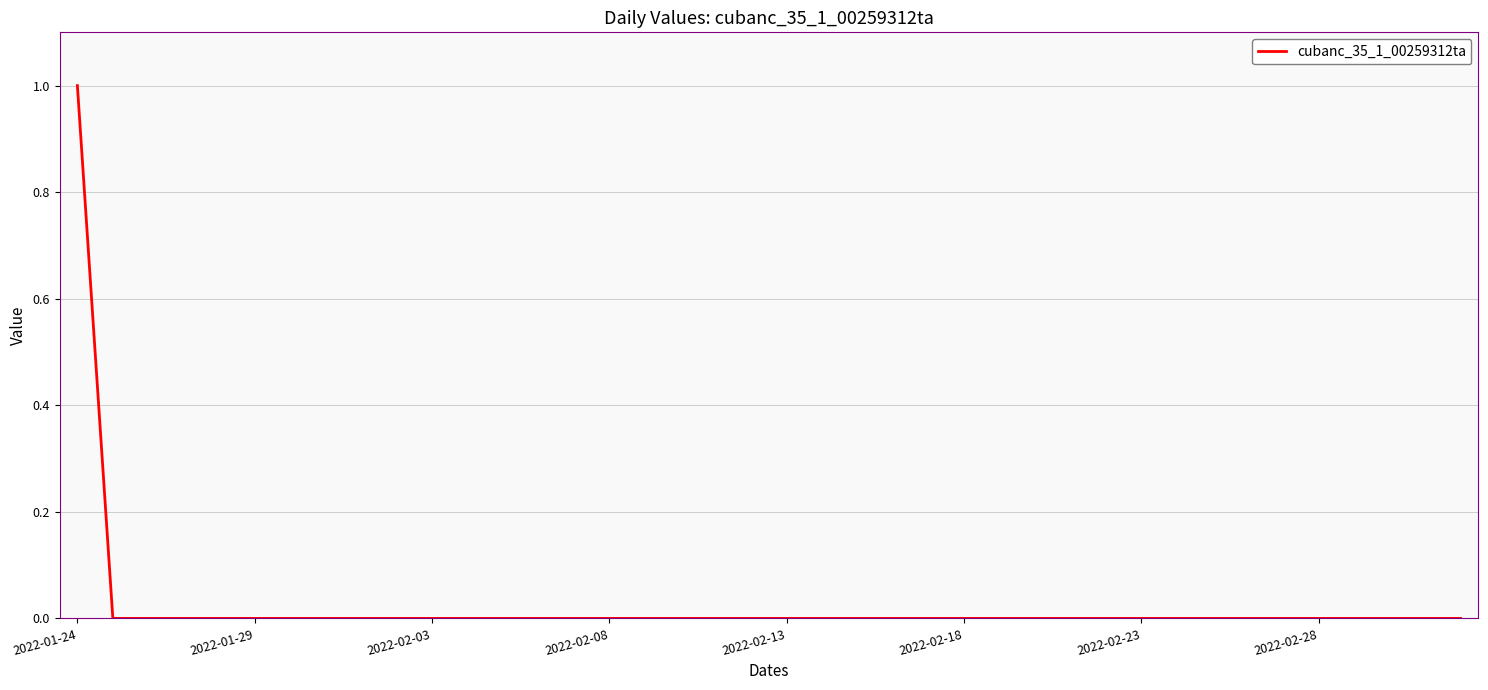

What is the sum of all values?

1